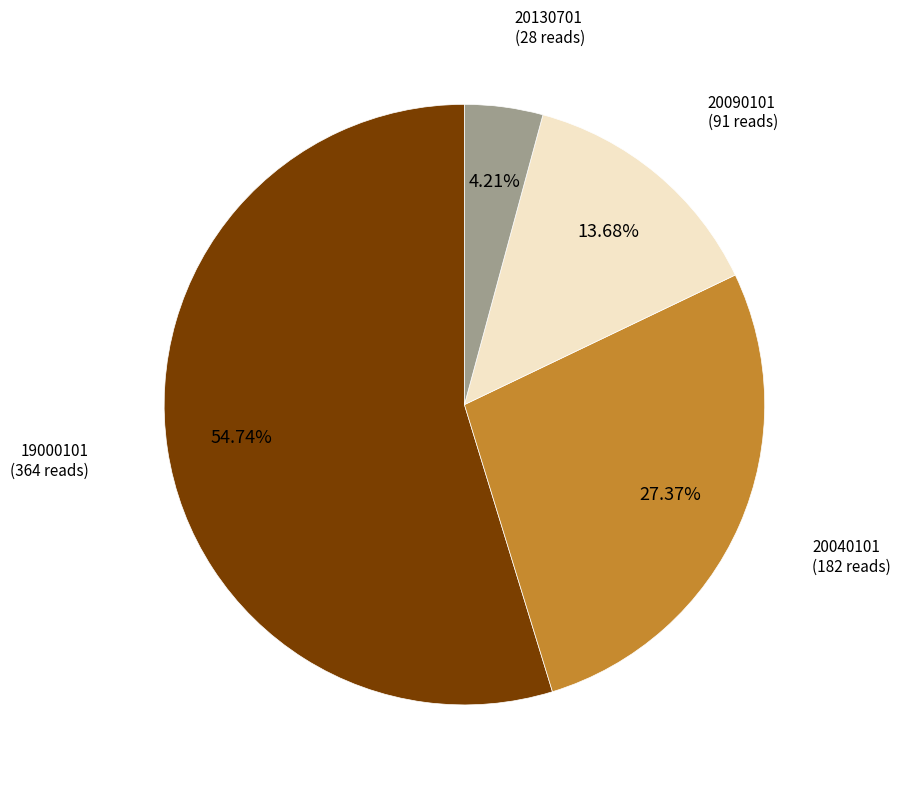

Count the number of slices in the pie.

4